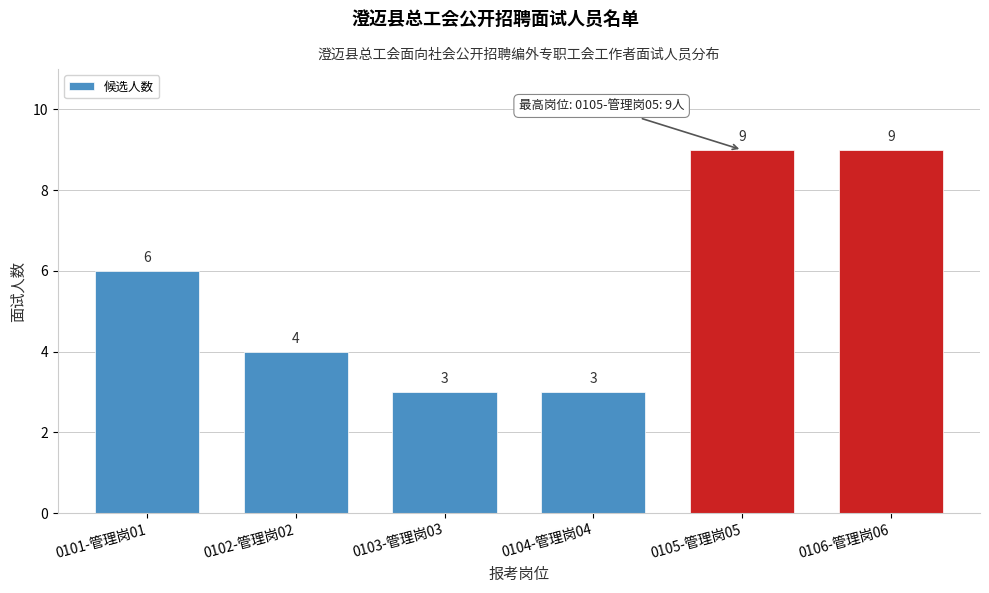

Reading left to right, extract all data points from this chart.

0101-管理岗01=6	0102-管理岗02=4	0103-管理岗03=3	0104-管理岗04=3	0105-管理岗05=9	0106-管理岗06=9